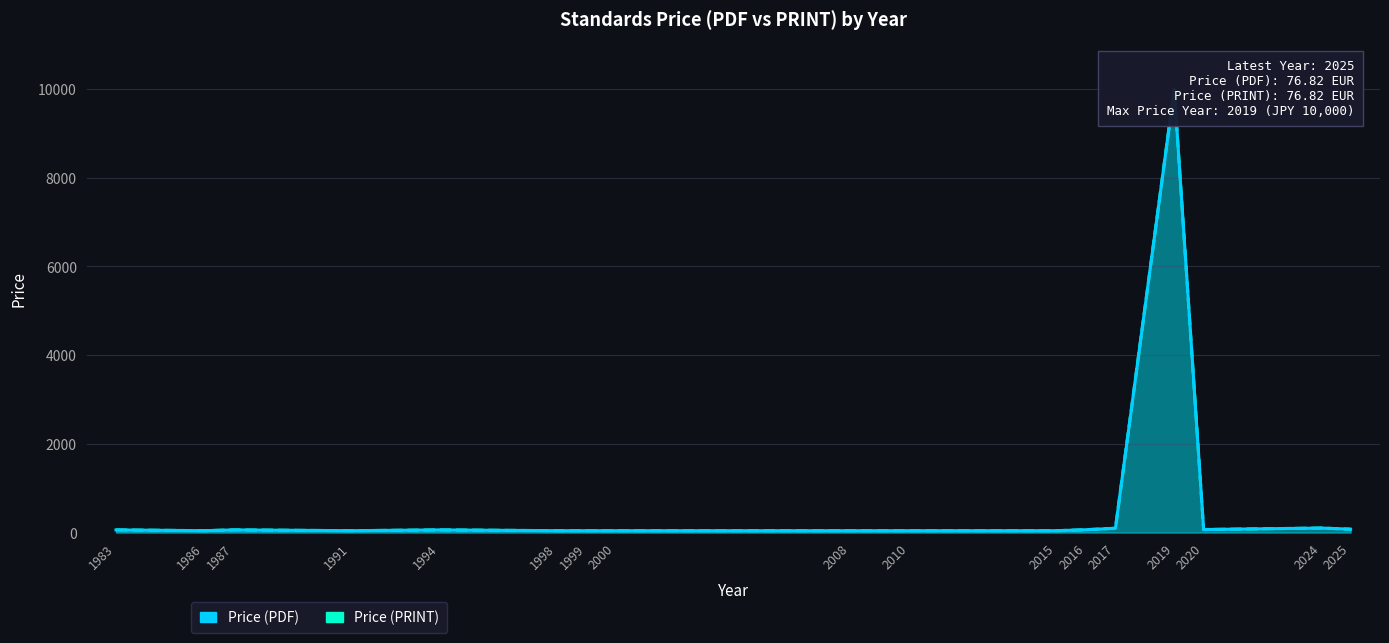

How many data points in Price (PRINT) are above 61?

6